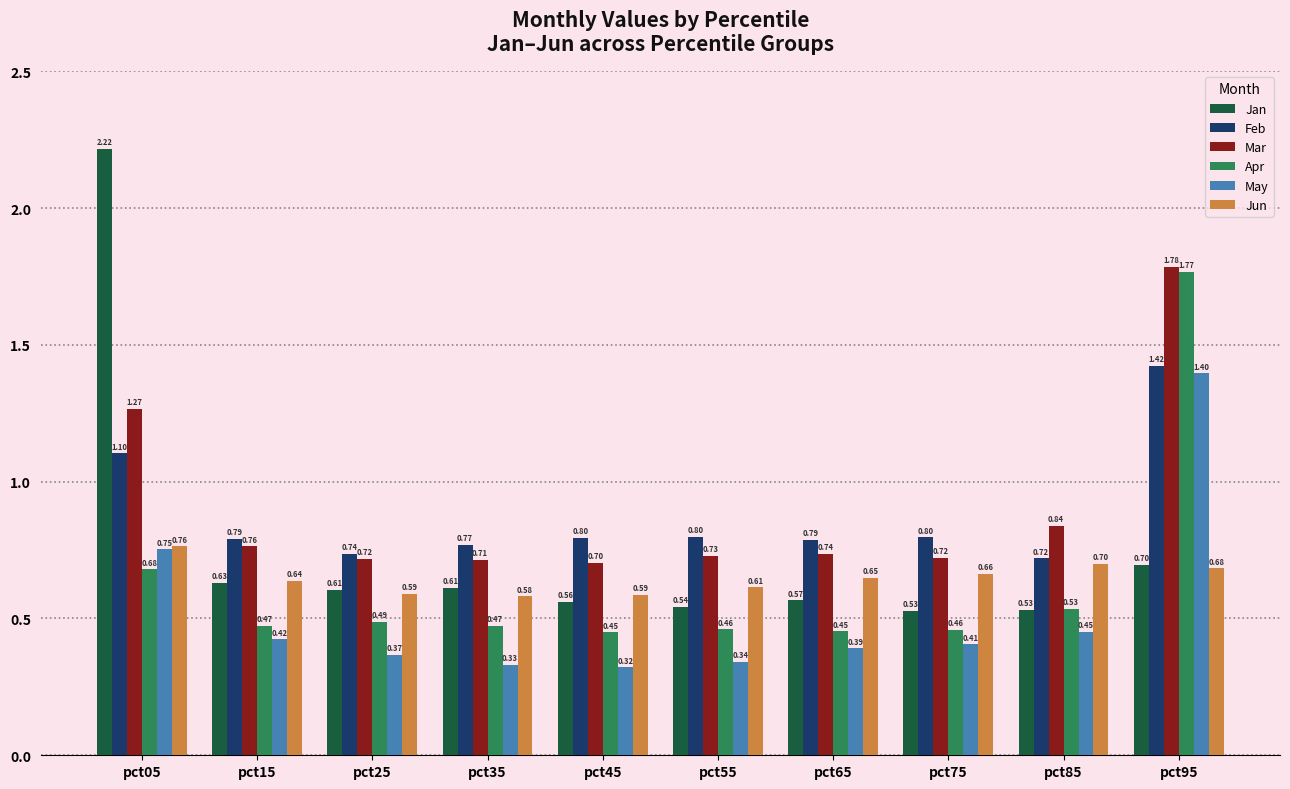

What are all the series names shown in the legend?

Jan, Feb, Mar, Apr, May, Jun